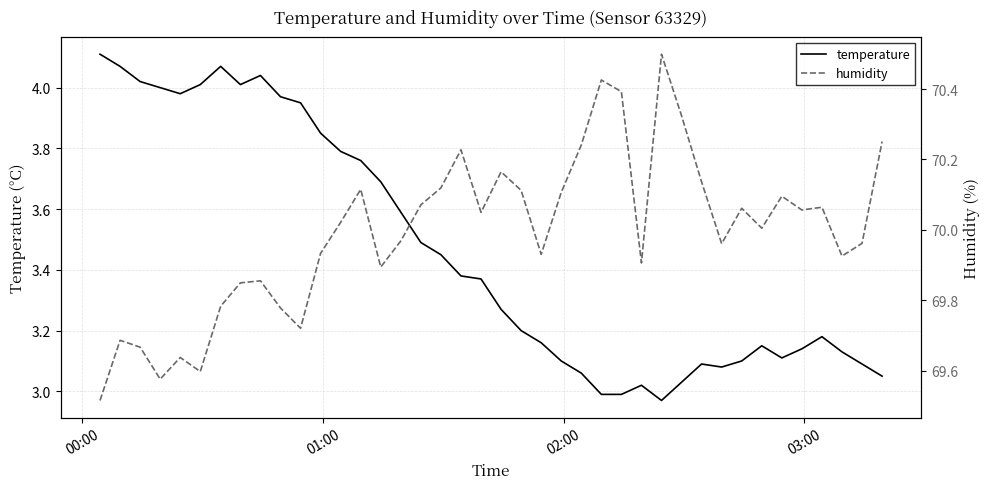

At which label does temperature first exceed 3?

00:00